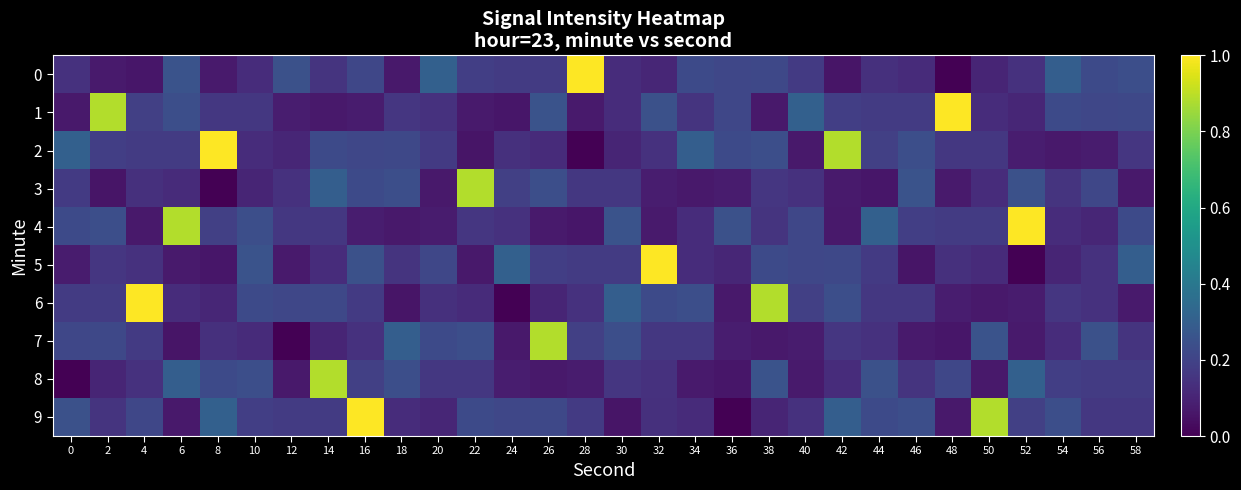

Which category has the highest value across all series?

28